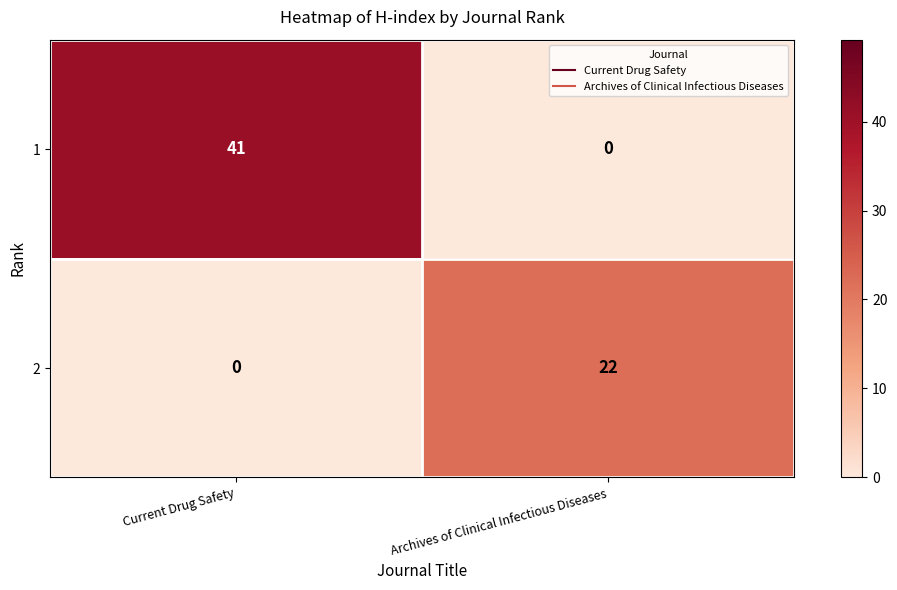

Rank the categories by 1 value from highest to lowest.

Current Drug Safety, Archives of Clinical Infectious Diseases